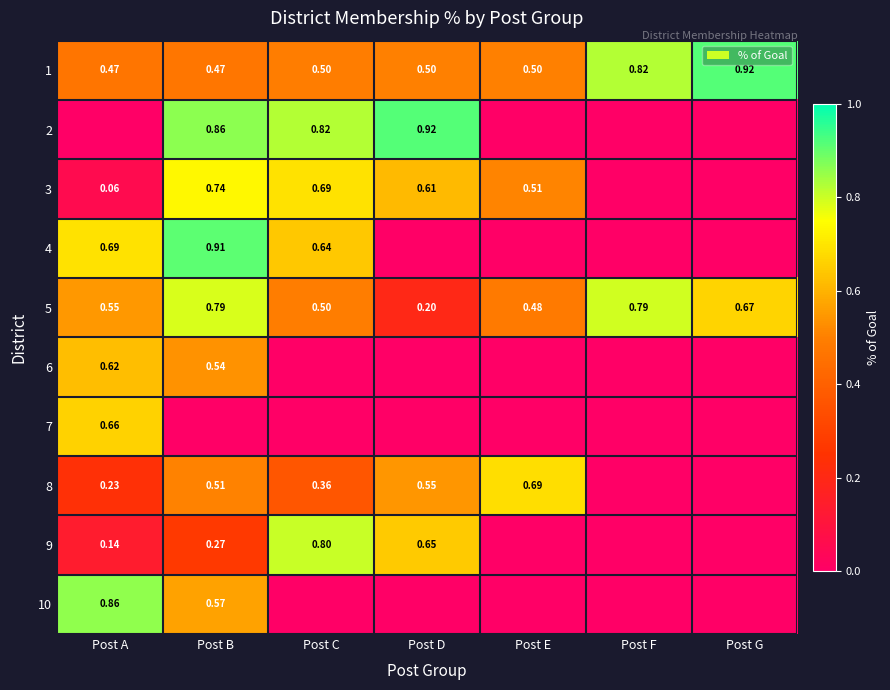

Is the value of 8 at Post A greater than the value of 6 at Post A?

No